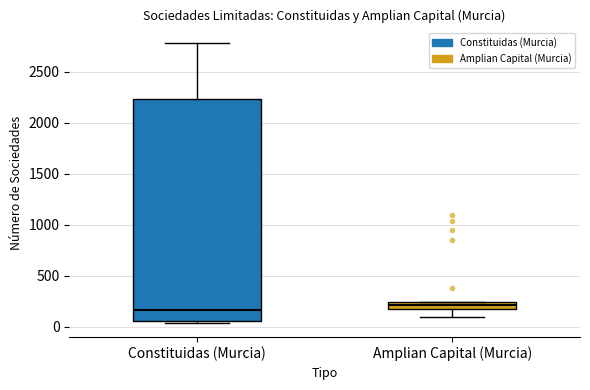

Which box has the highest median line?

Amplian Capital (Murcia)